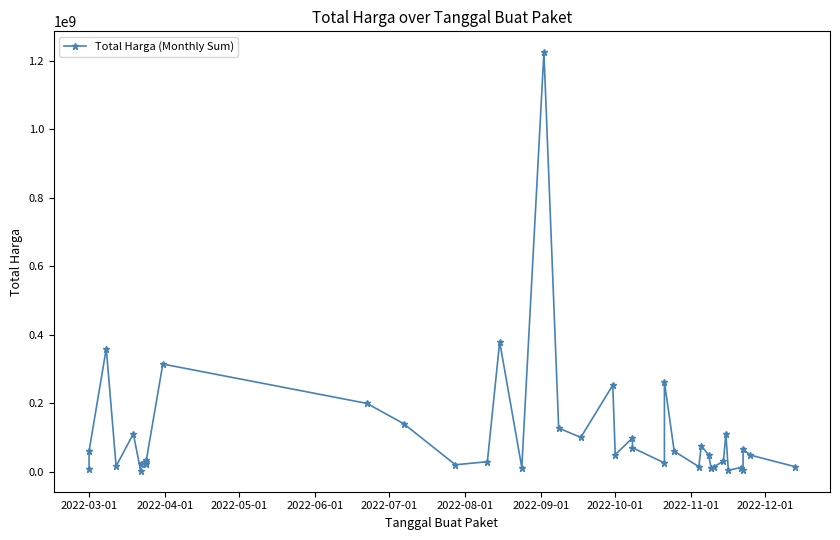

What is the difference between the maximum and minimum values?

1222286250